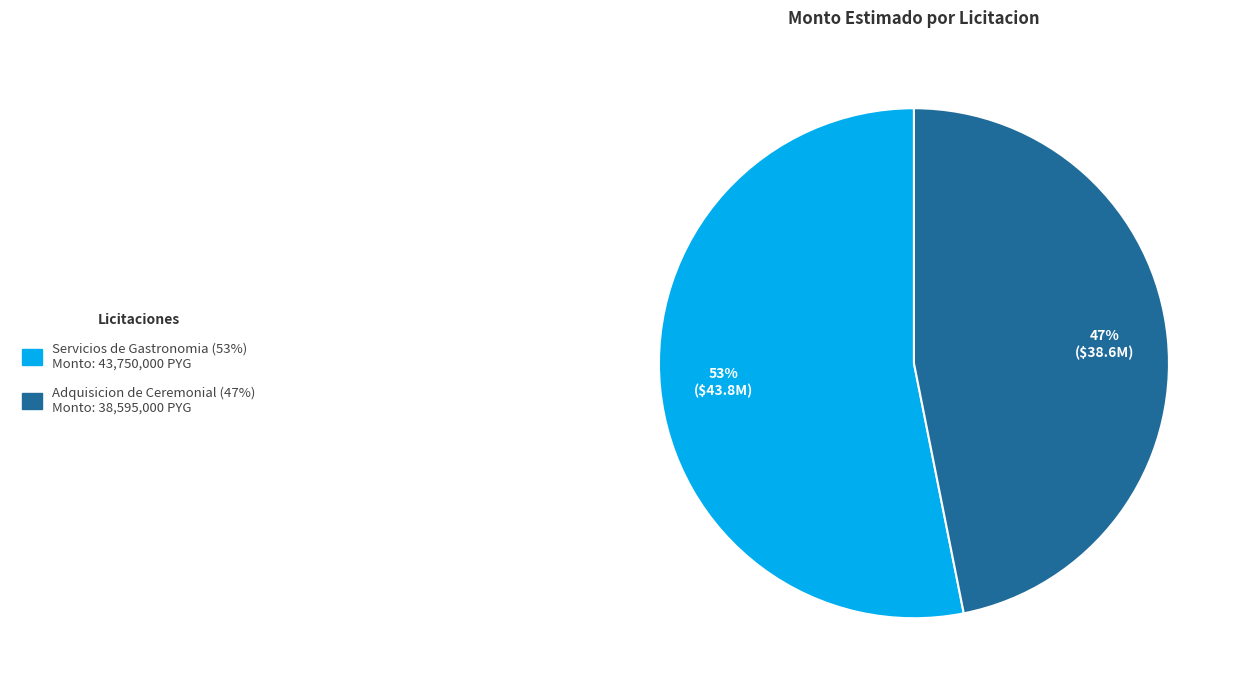

How many slices are in this pie chart?

2